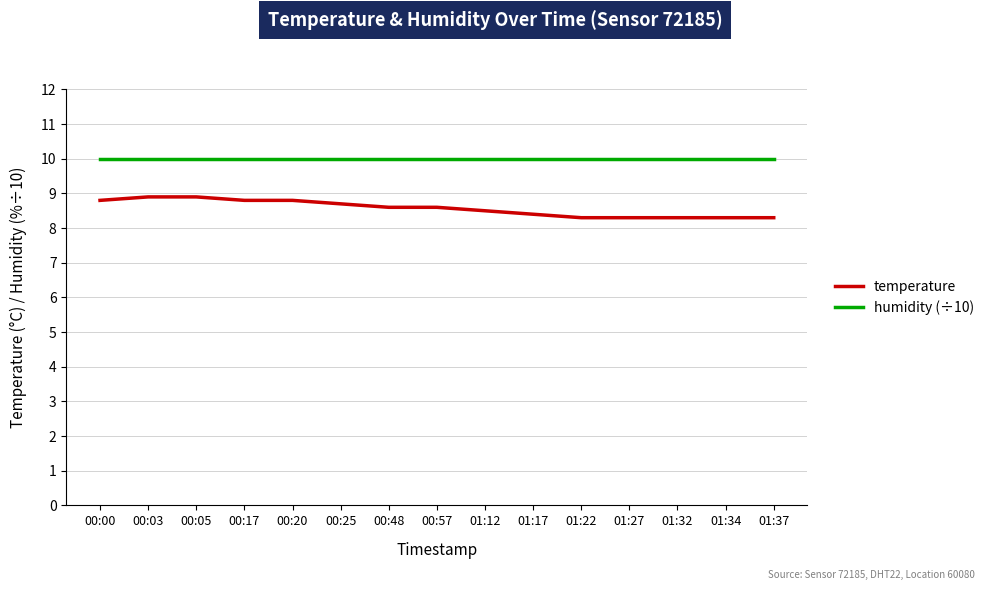

The humidity (÷10) series shows 4.3 at 00:20. True or false?

False